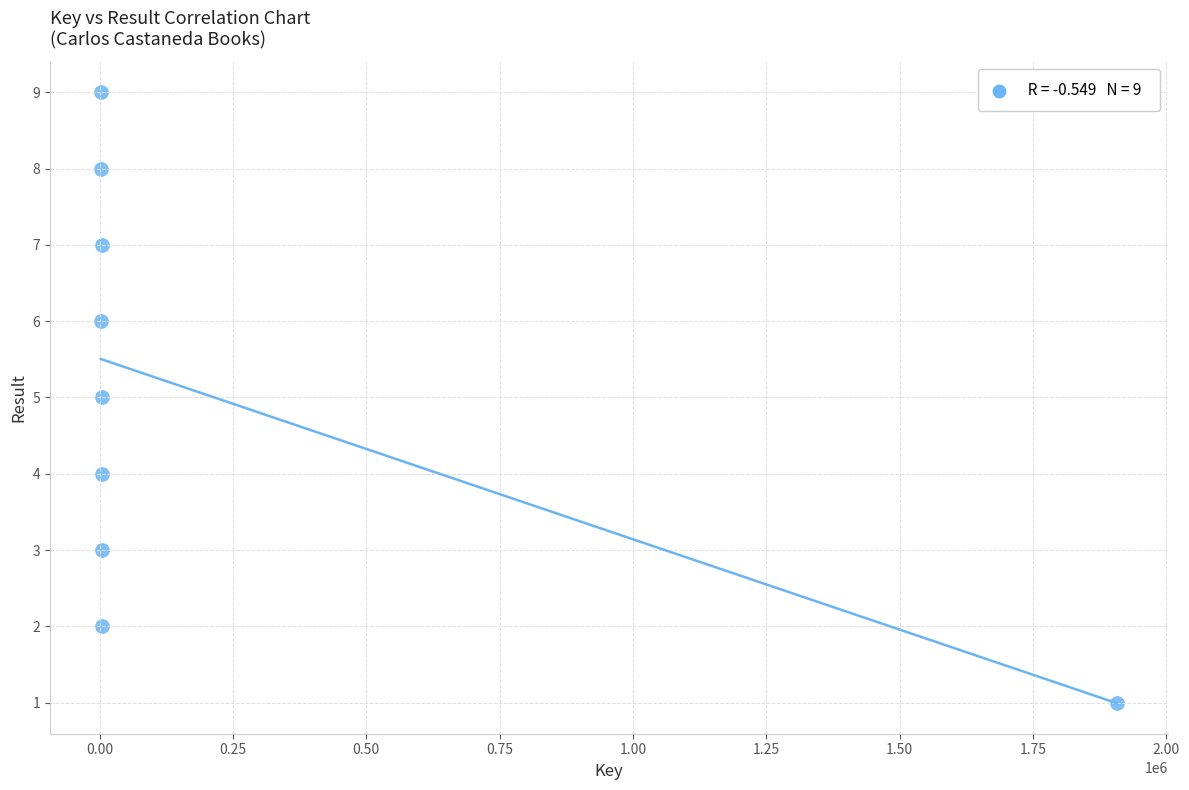

What is the range of Y values (max minus min)?

8